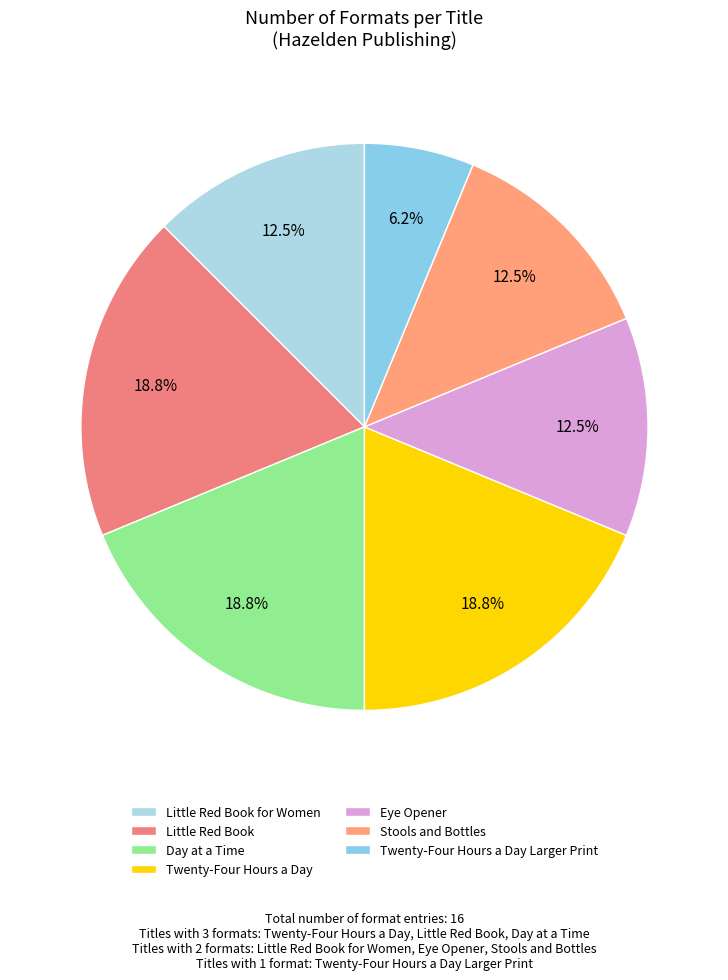

How many segments does this pie chart have?

7